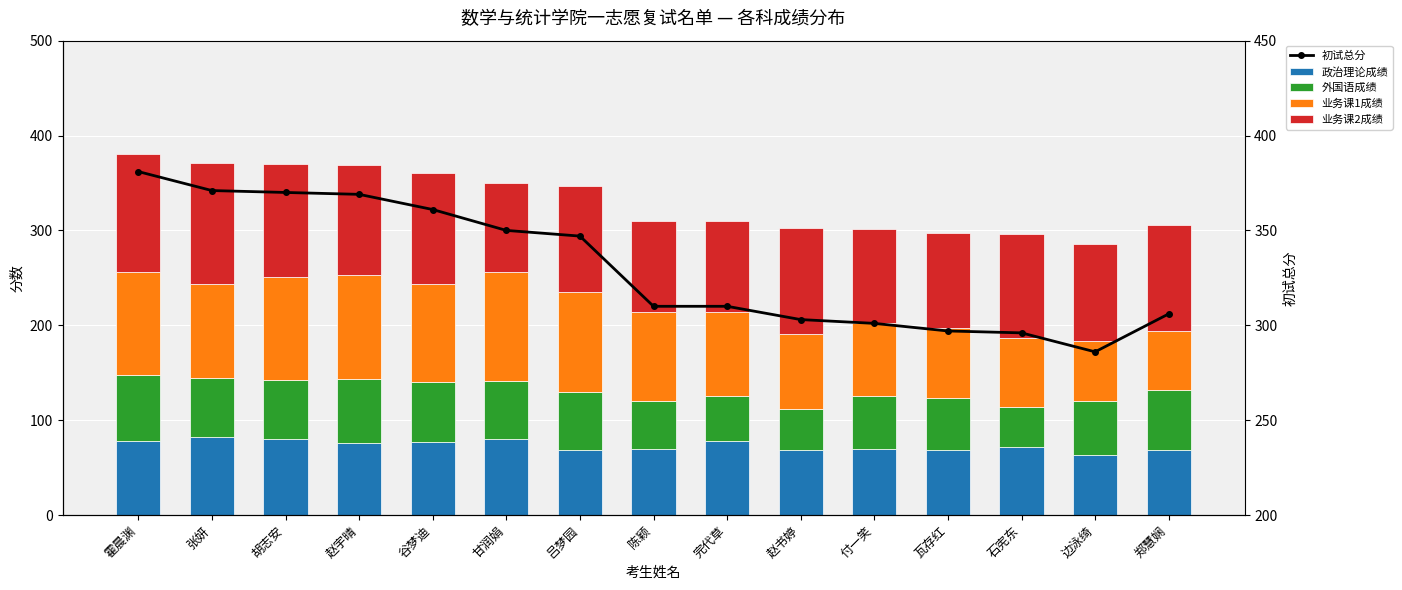

Reading right to left, transcribe all the data shown in this chart.

政治理论成绩: 郑慧娴=69	边泳绮=63	石宪东=72	瓦存红=69	付一笑=70	赵书婷=69	完代草=78	陈颖=70	吕梦园=69	甘润娟=80	谷梦迪=77	赵宇晴=76	胡志安=80	张妍=82	霍晨渊=78
外国语成绩: 郑慧娴=63	边泳绮=57	石宪东=42	瓦存红=54	付一笑=55	赵书婷=43	完代草=47	陈颖=50	吕梦园=61	甘润娟=61	谷梦迪=63	赵宇晴=67	胡志安=62	张妍=62	霍晨渊=70
业务课1成绩: 郑慧娴=62	边泳绮=63	石宪东=73	瓦存红=74	付一笑=77	赵书婷=79	完代草=89	陈颖=94	吕梦园=105	甘润娟=115	谷梦迪=104	赵宇晴=110	胡志安=109	张妍=100	霍晨渊=108
业务课2成绩: 郑慧娴=112	边泳绮=103	石宪东=109	瓦存红=100	付一笑=99	赵书婷=112	完代草=96	陈颖=96	吕梦园=112	甘润娟=94	谷梦迪=117	赵宇晴=116	胡志安=119	张妍=127	霍晨渊=125
初试总分: 郑慧娴=306	边泳绮=286	石宪东=296	瓦存红=297	付一笑=301	赵书婷=303	完代草=310	陈颖=310	吕梦园=347	甘润娟=350	谷梦迪=361	赵宇晴=369	胡志安=370	张妍=371	霍晨渊=381